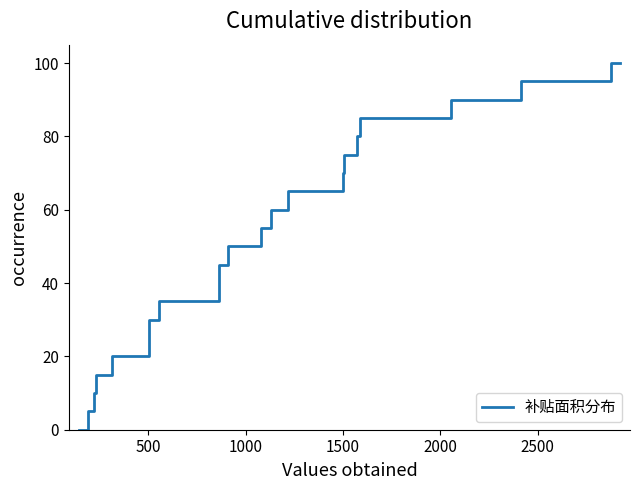

What is the difference between the maximum and minimum values?

100.0